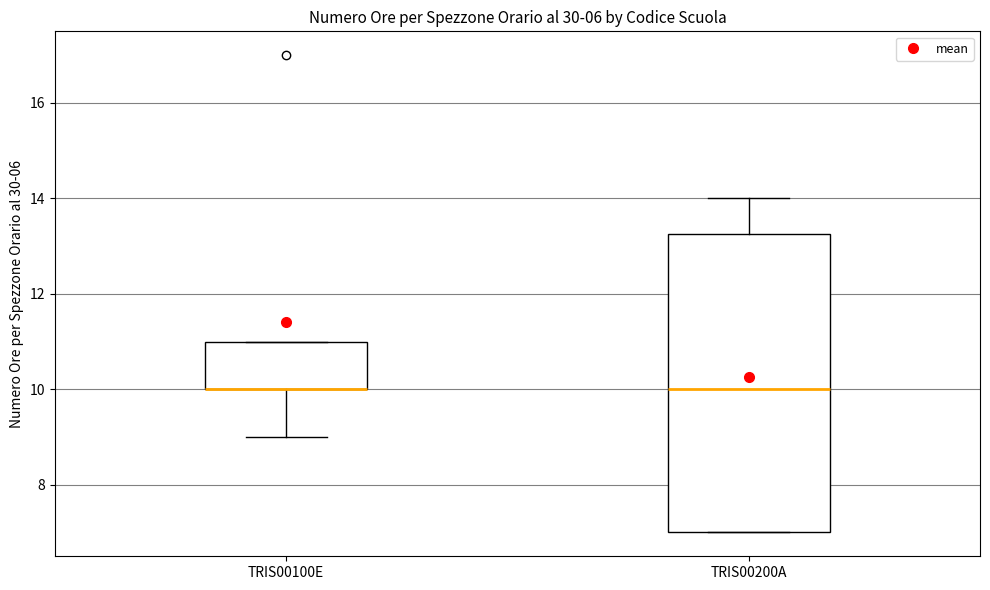

Where is the lower edge of the box for TRIS00100E on the y-axis? The values are not printed on the chart, so give them approximately, as read against the axis.

10.0